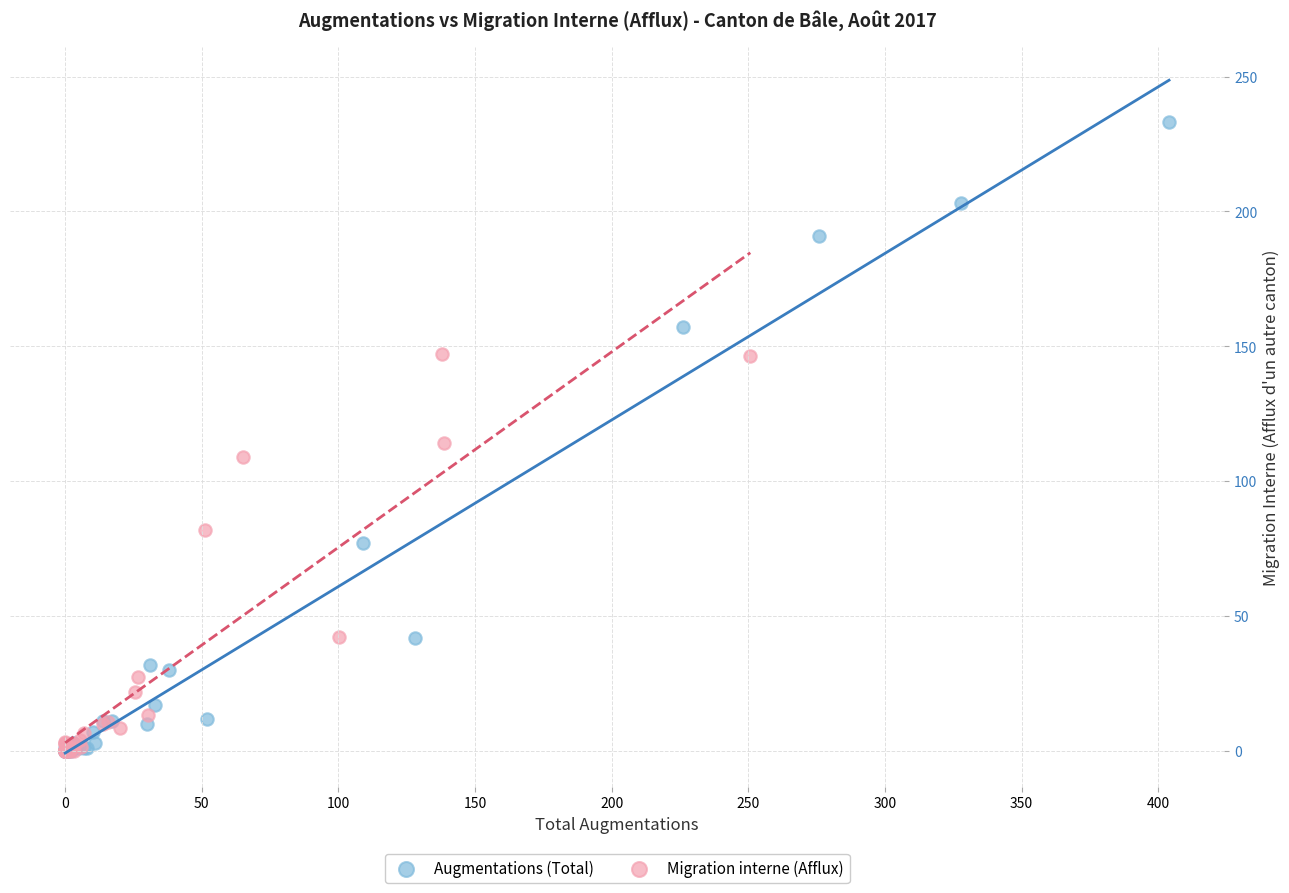

Which series has the largest Y range (max minus min)?

Augmentations (Total)